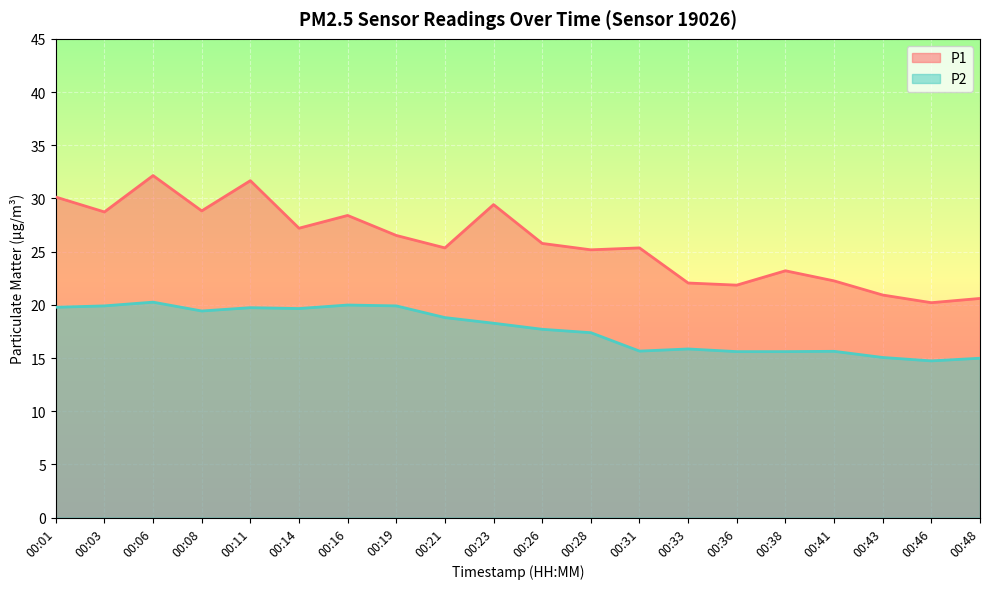

Reading left to right, extract all data points from this chart.

P1: 00:01=30.1	00:03=28.7	00:06=32.1	00:08=28.8	00:11=31.7	00:14=27.2	00:16=28.4	00:19=26.5	00:21=25.4	00:23=29.4	00:26=25.8	00:28=25.2	00:31=25.4	00:33=22.1	00:36=21.9	00:38=23.2	00:41=22.2	00:43=20.9	00:46=20.2	00:48=20.6
P2: 00:01=19.8	00:03=19.9	00:06=20.2	00:08=19.4	00:11=19.7	00:14=19.6	00:16=20.0	00:19=19.9	00:21=18.8	00:23=18.3	00:26=17.7	00:28=17.4	00:31=15.7	00:33=15.8	00:36=15.6	00:38=15.6	00:41=15.6	00:43=15.1	00:46=14.7	00:48=15.0